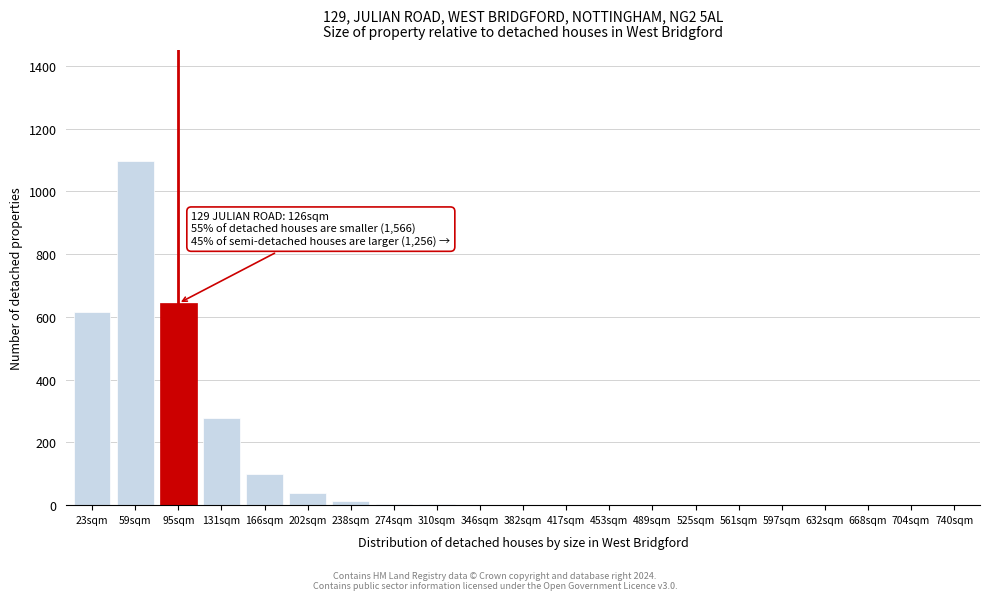

Read the value at 166sqm.

100